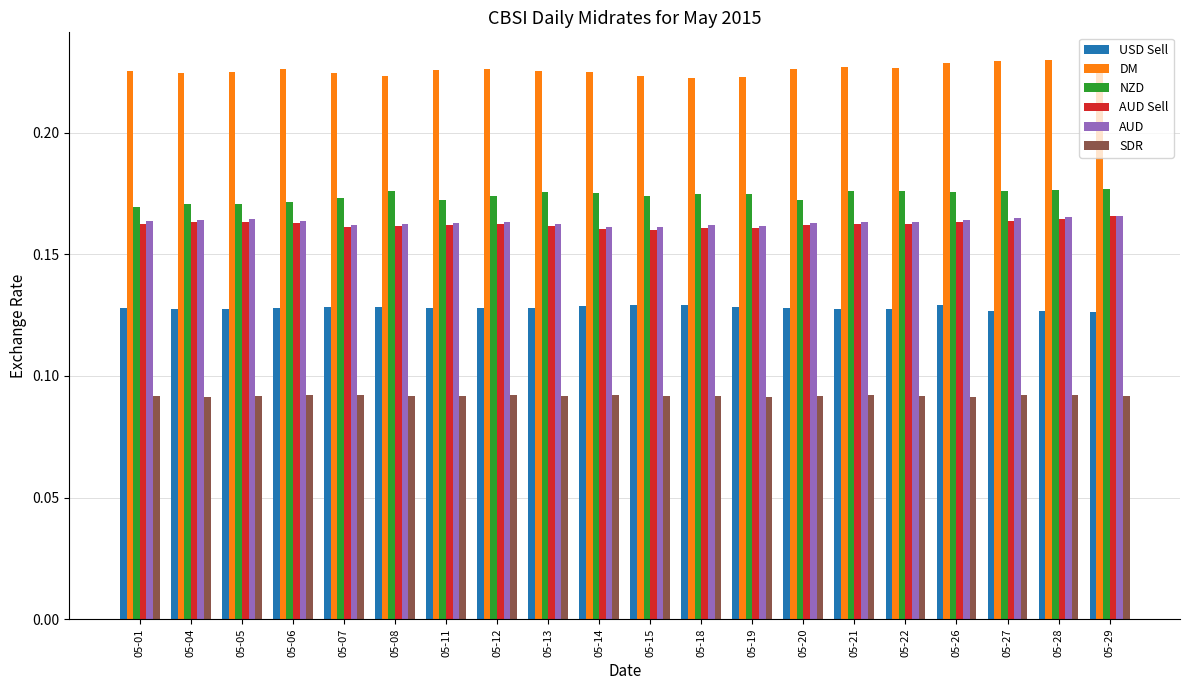

What is the sum of all DM values?

4.5